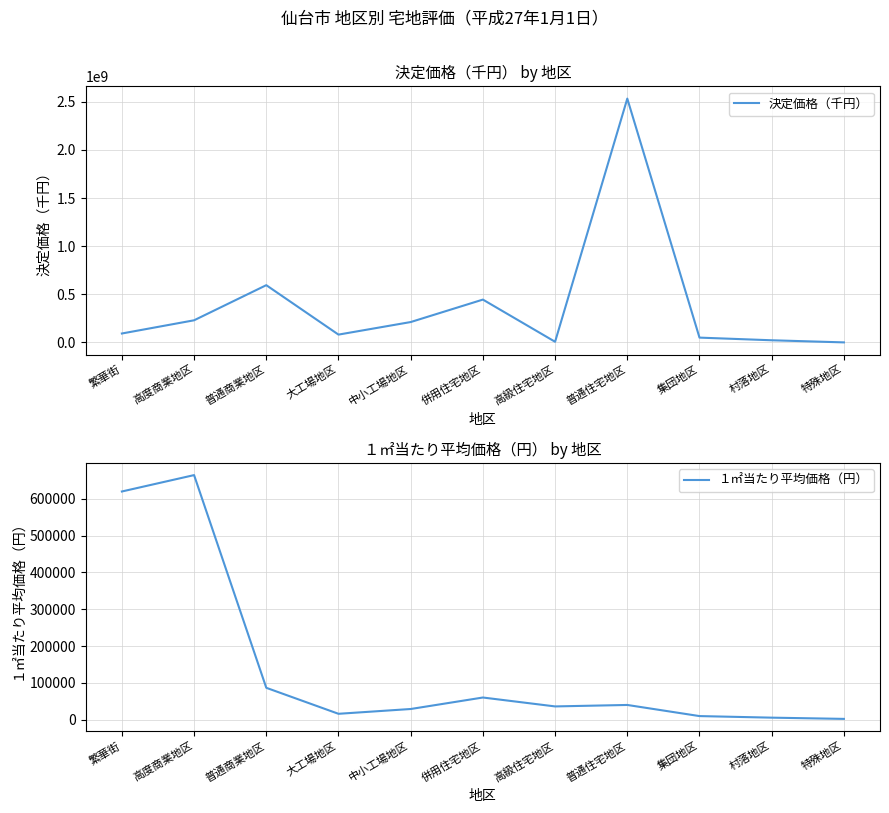

What is the maximum value shown in the chart?

2533625168